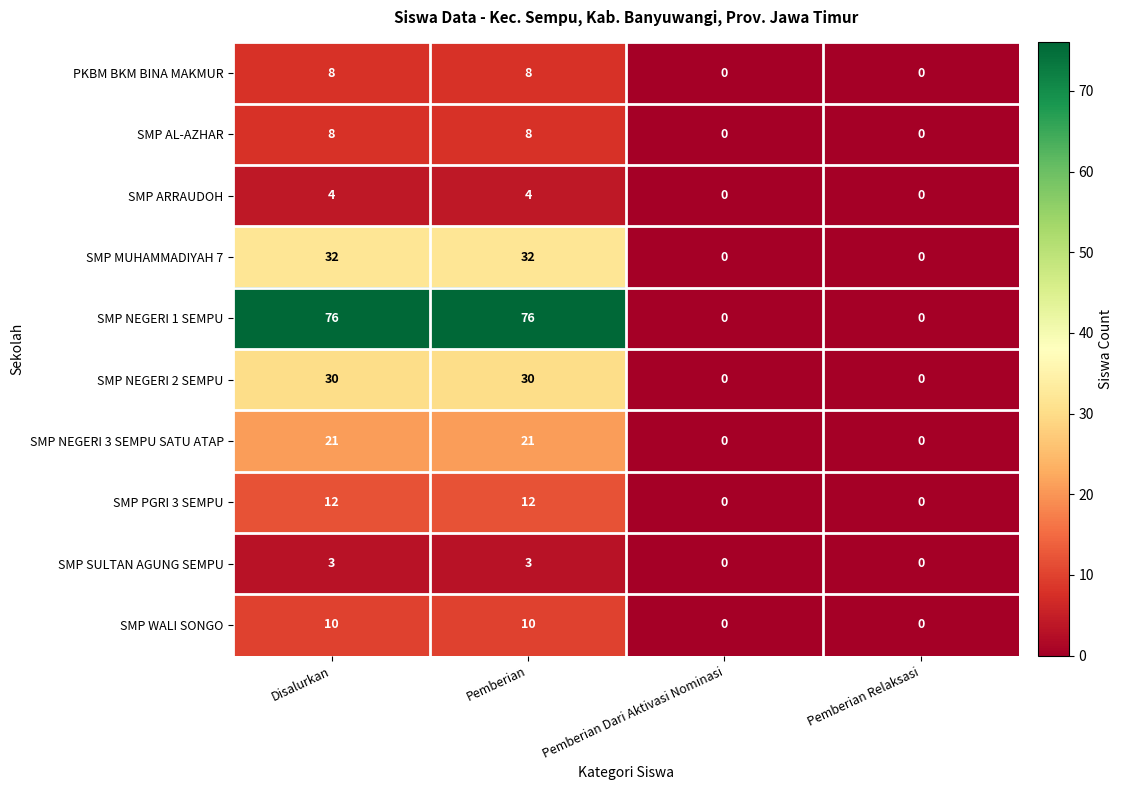

What is the greatest value displayed?

76